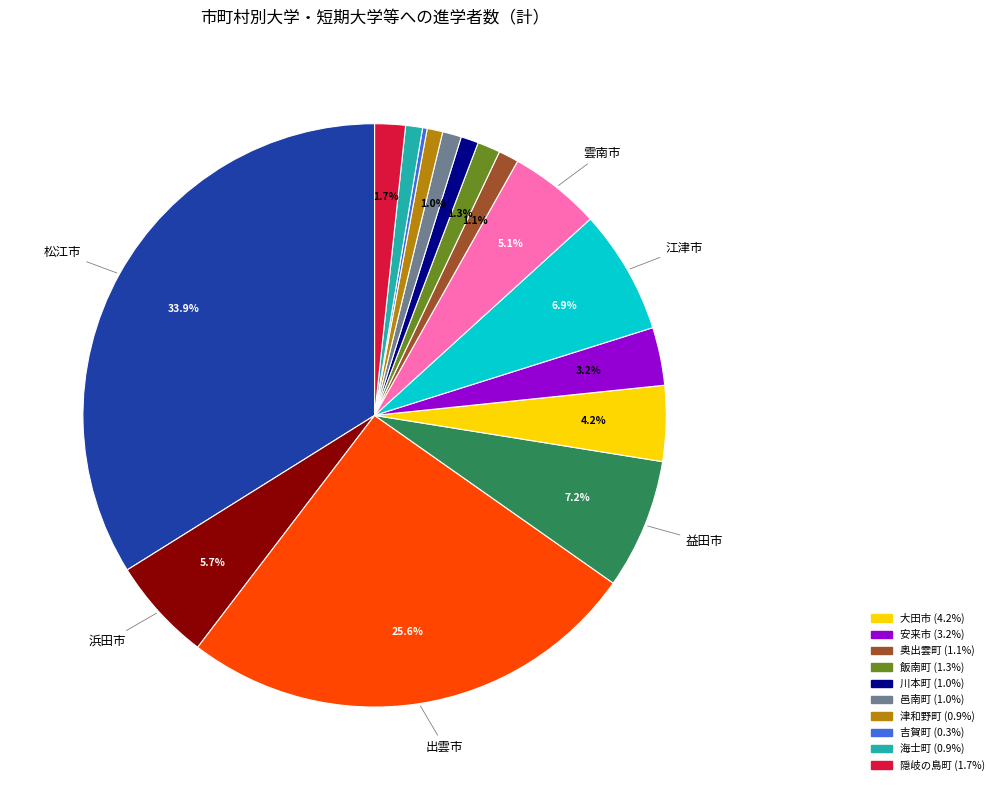

Does any single category account for the majority?

No